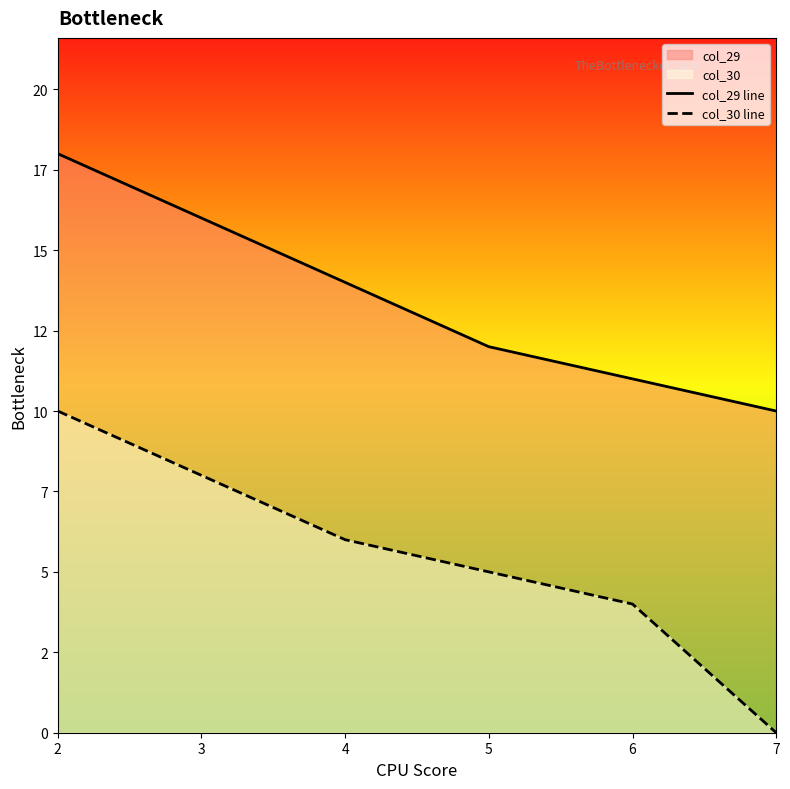

What is the value of the col_29 line point at the 3rd from the left?

14